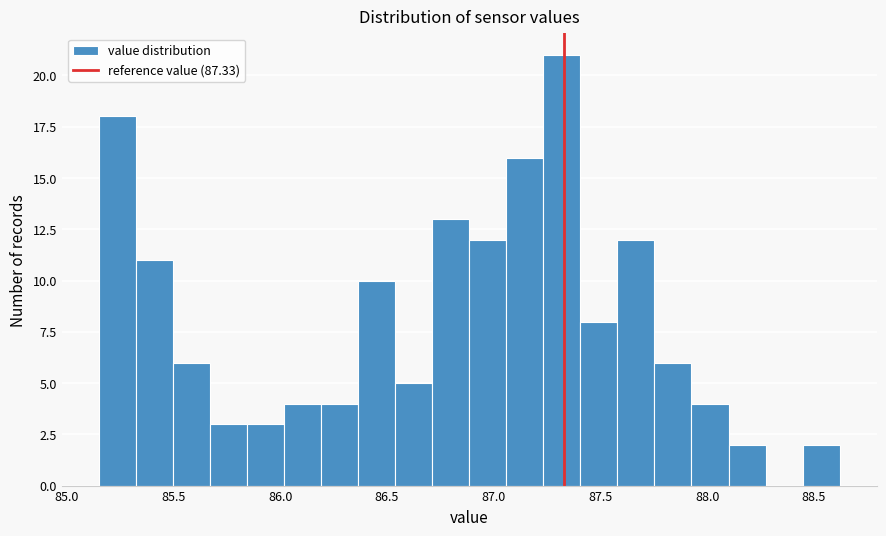

Read against the x-axis, roughly where is the centre of the tallest bar?

87.30